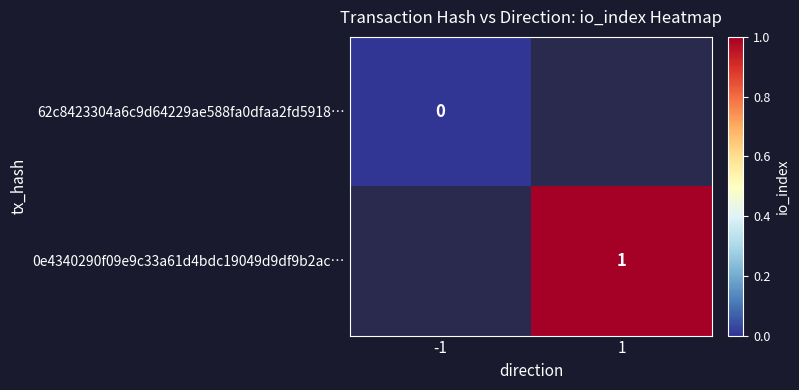

How many data points does each series have?

2